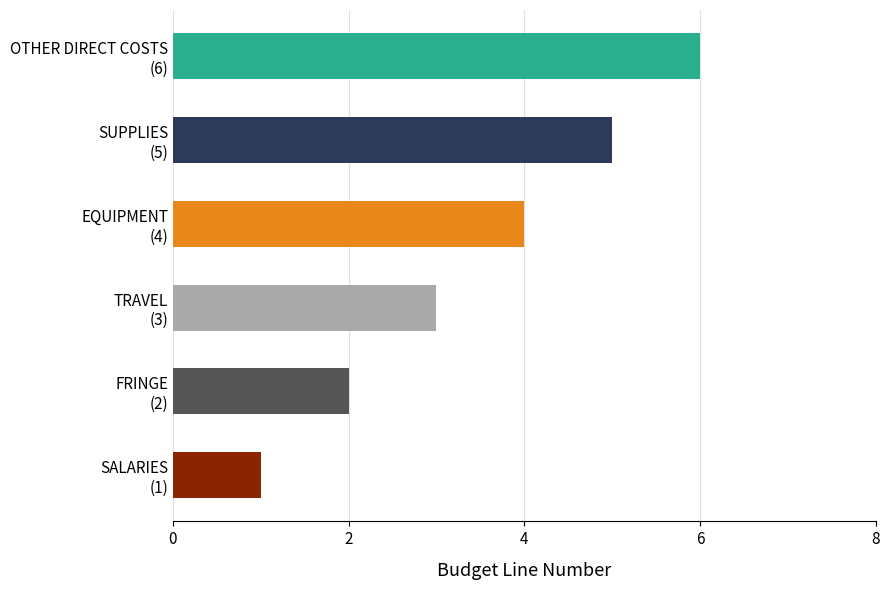

Does the chart contain any negative values?

No